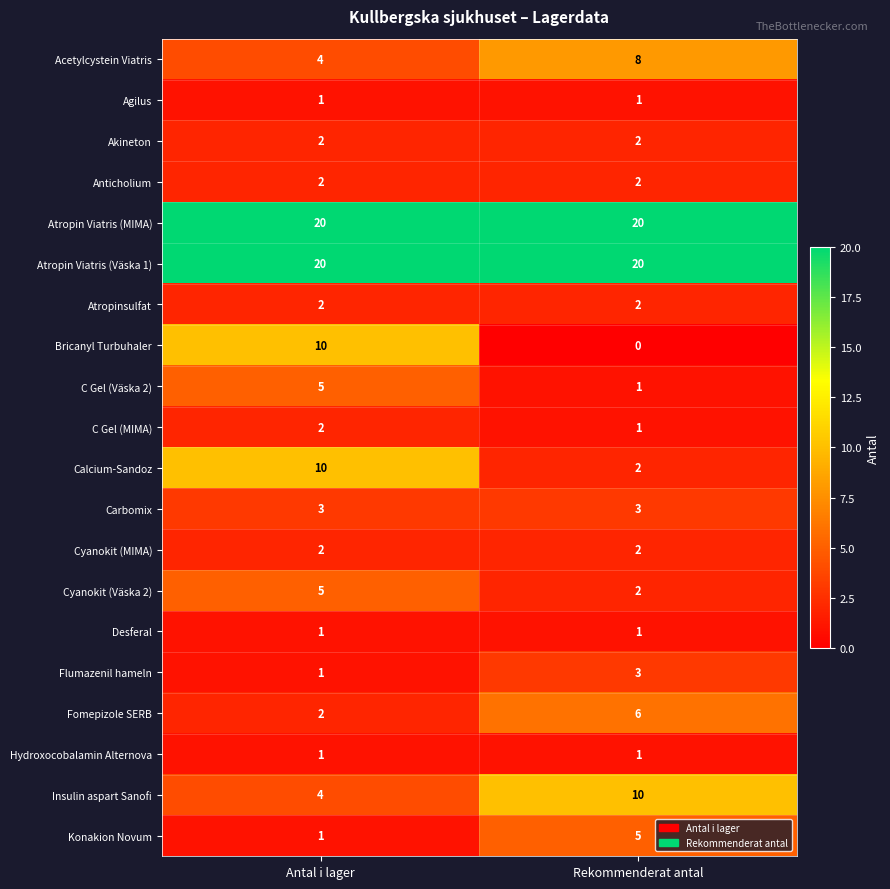

At which category is the sum across all series the highest?

Antal i lager